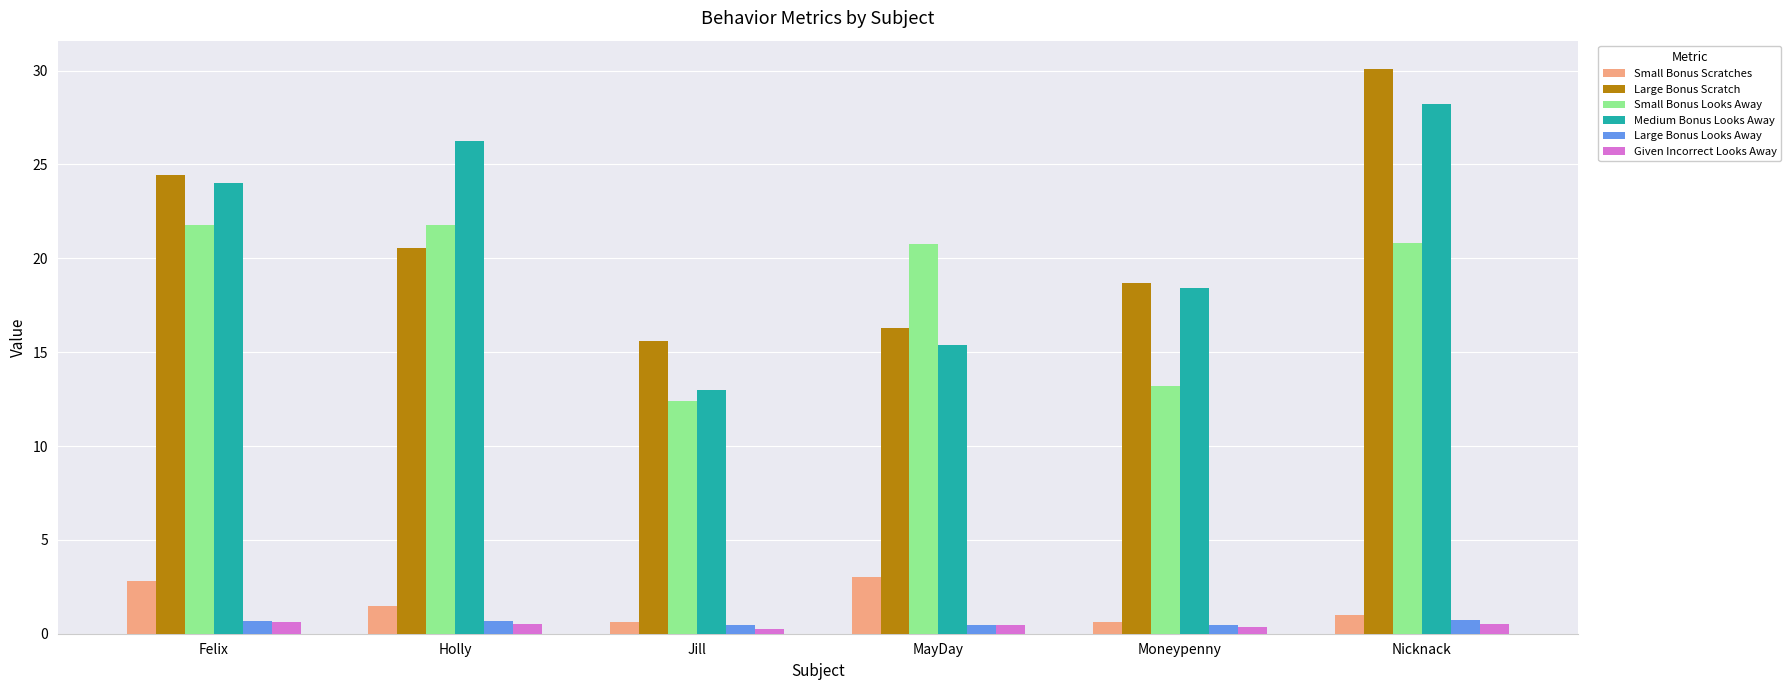

True or false: Medium Bonus Looks Away has a value of 14.3 at Holly.

False